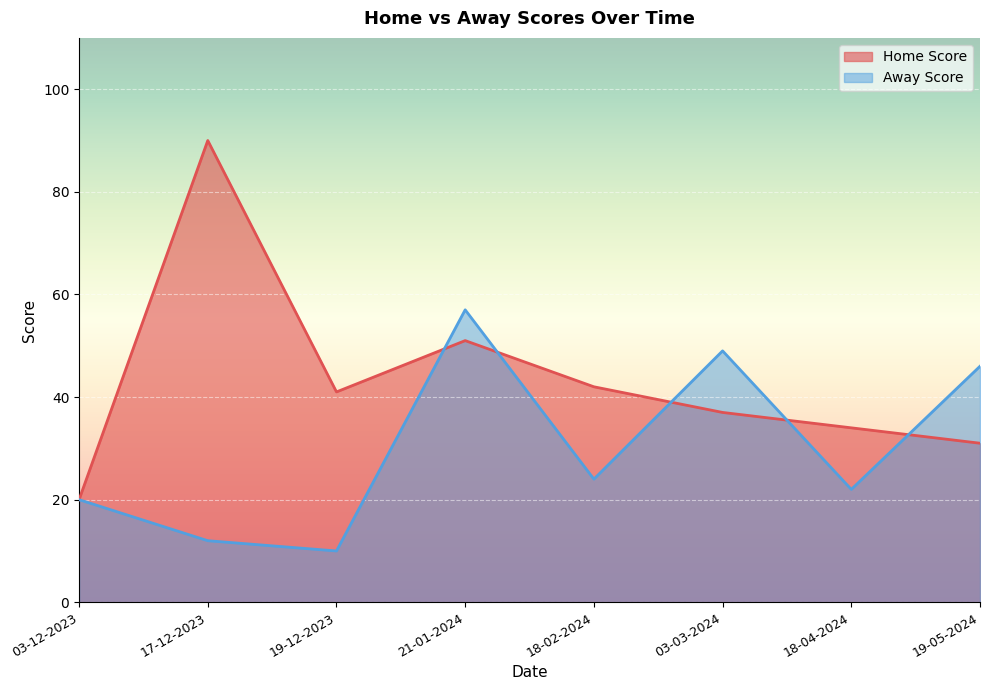

What are all the series names shown in the legend?

Home Score, Away Score